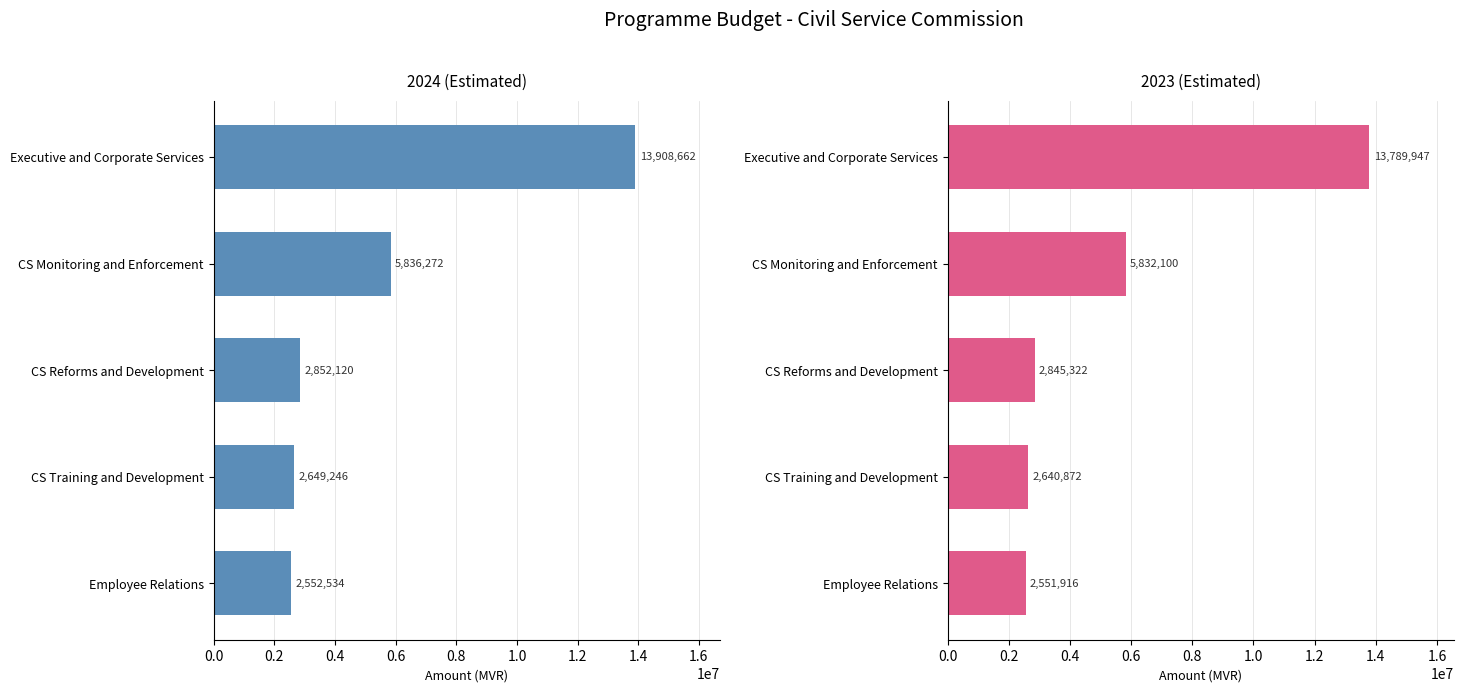

Are the bars grouped side by side (vs. stacked)?

Yes